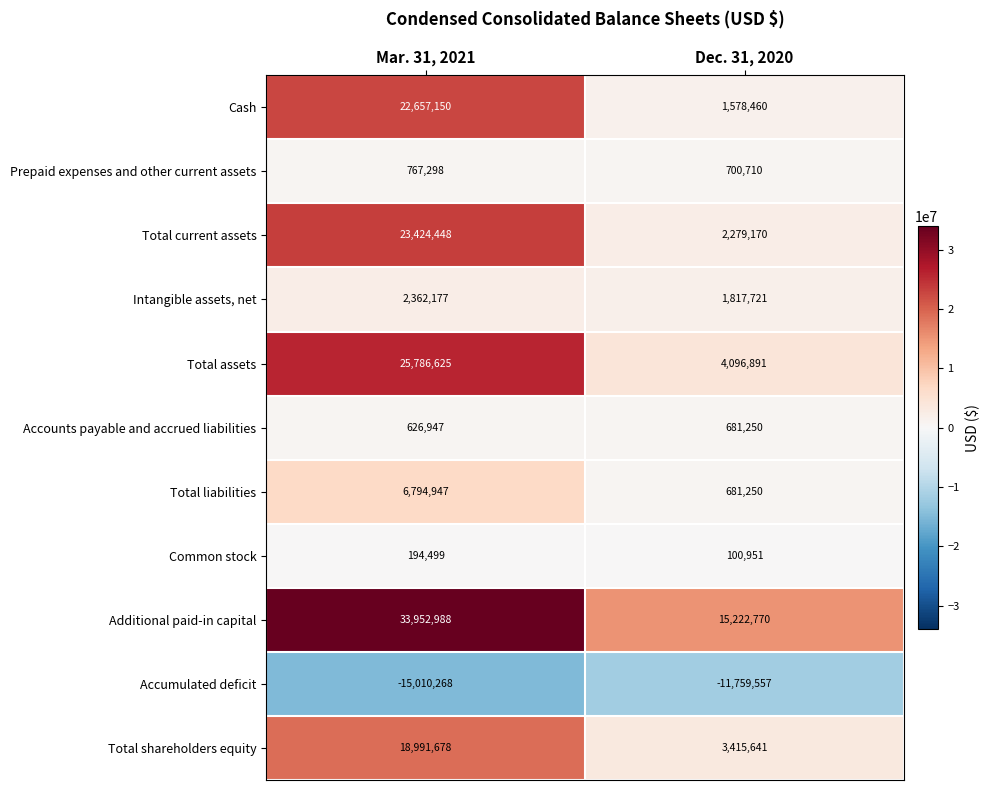

What is the smallest value displayed?

-15010268